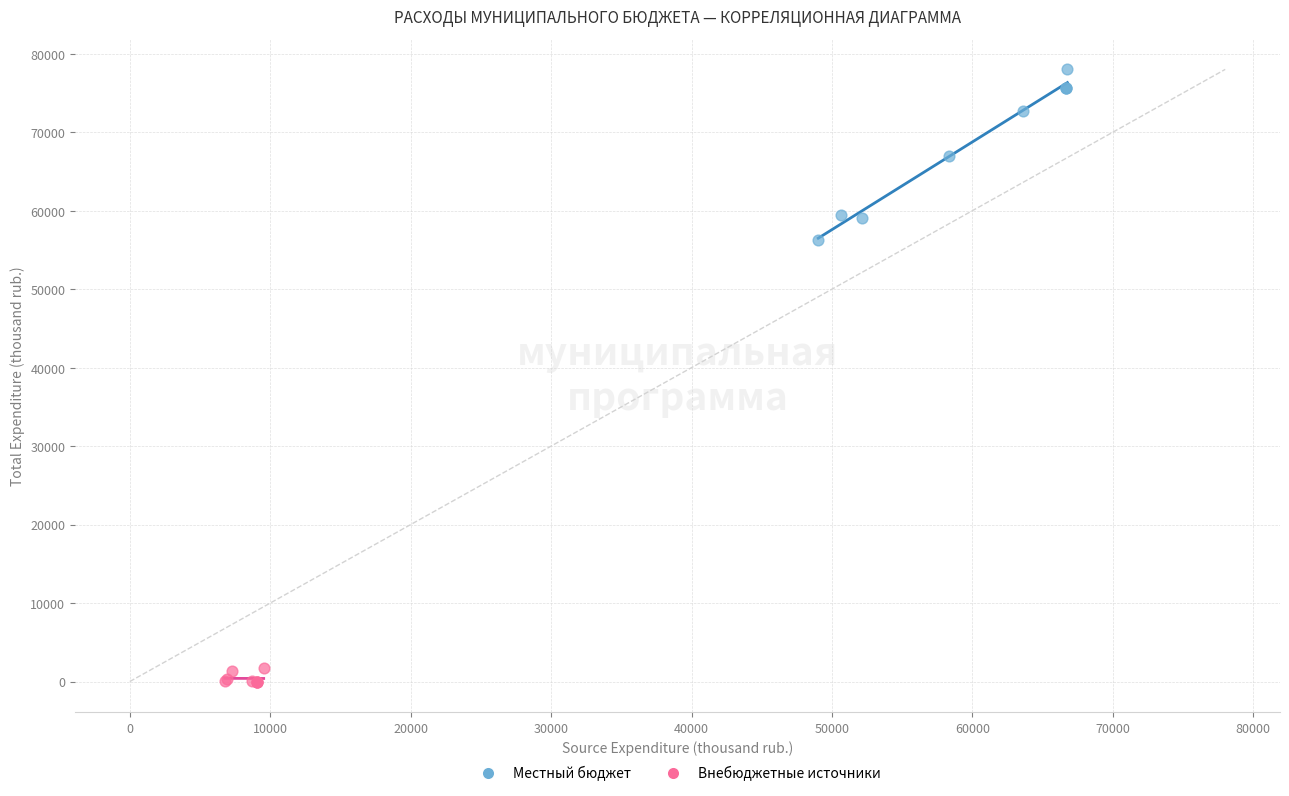

Which series has the widest spread of Y values?

Местный бюджет